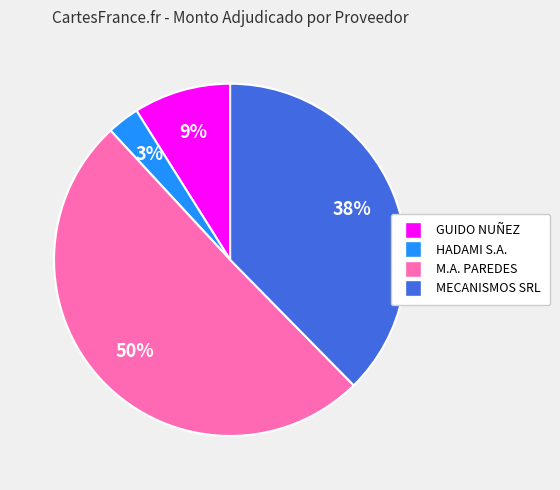

To the nearest percent, what is the average slice percentage?

25%